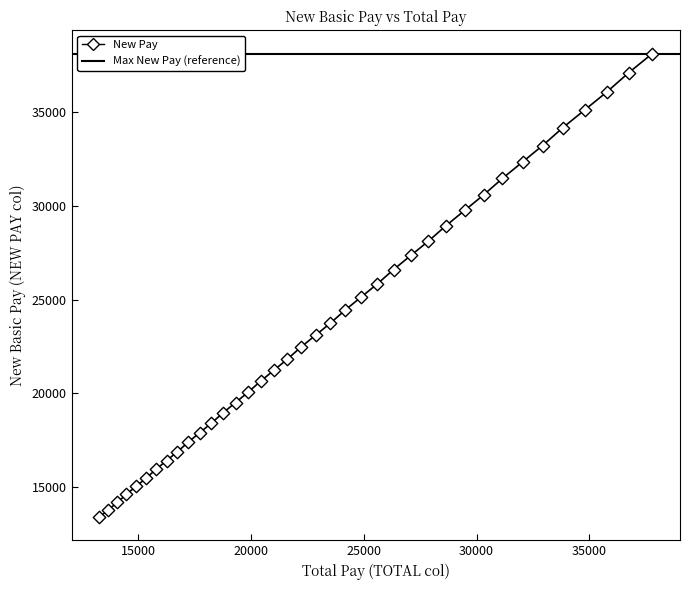

What is the range of Y values (max minus min)?

24740